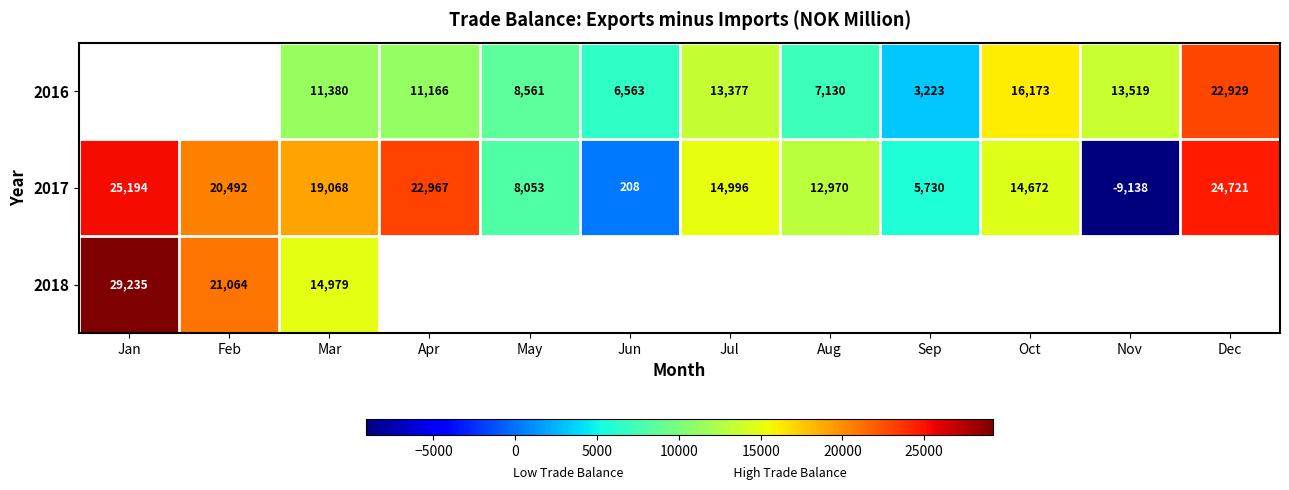

Where is 2017 nearest to the value 8028?

May